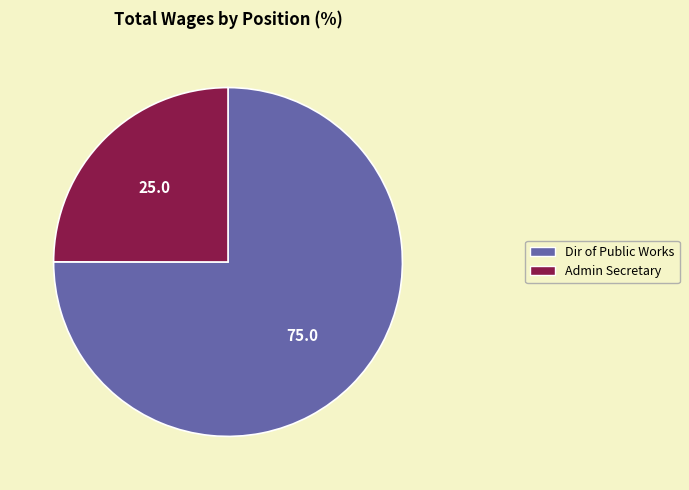

Is it true that Dir of Public Works is 75% of the pie?

True